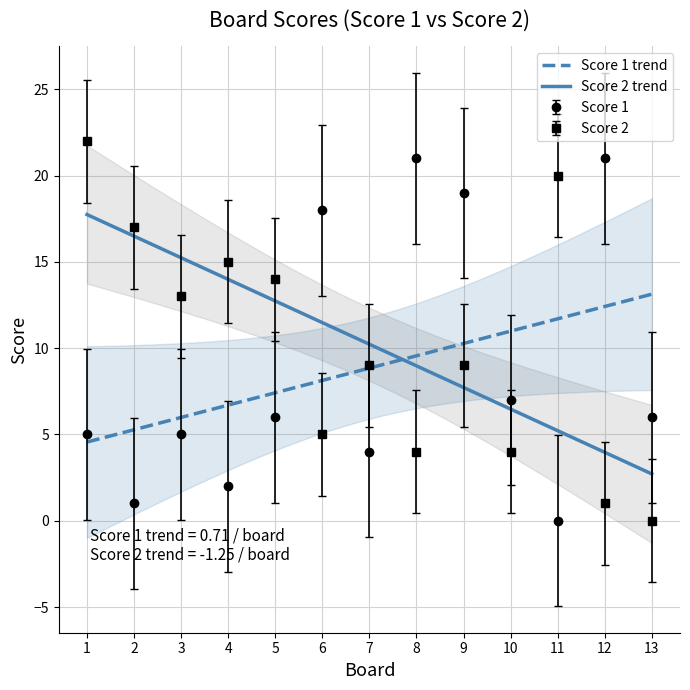

True or false: Score 2 has a value of 12.6 at 7.

True